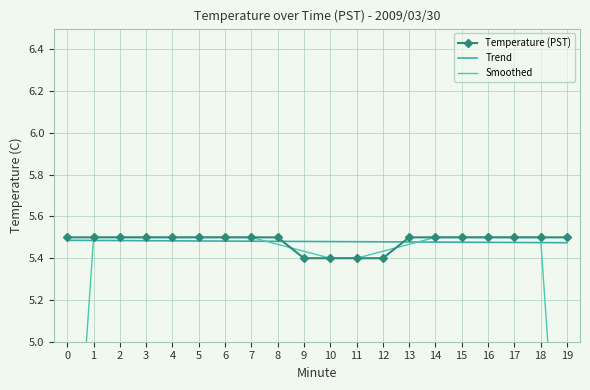

Reading right to left, extract all data points from this chart.

Temperature (PST): 5.5	5.5	5.5	5.5	5.5	5.5	5.5	5.4	5.4	5.4	5.4	5.5	5.5	5.5	5.5	5.5	5.5	5.5	5.5	5.5
Trend: 5.5	5.5	5.5	5.5	5.5	5.5	5.5	5.5	5.5	5.5	5.5	5.5	5.5	5.5	5.5	5.5	5.5	5.5	5.5	5.5
Smoothed: 3.7	5.5	5.5	5.5	5.5	5.5	5.5	5.4	5.4	5.4	5.4	5.5	5.5	5.5	5.5	5.5	5.5	5.5	5.5	3.7